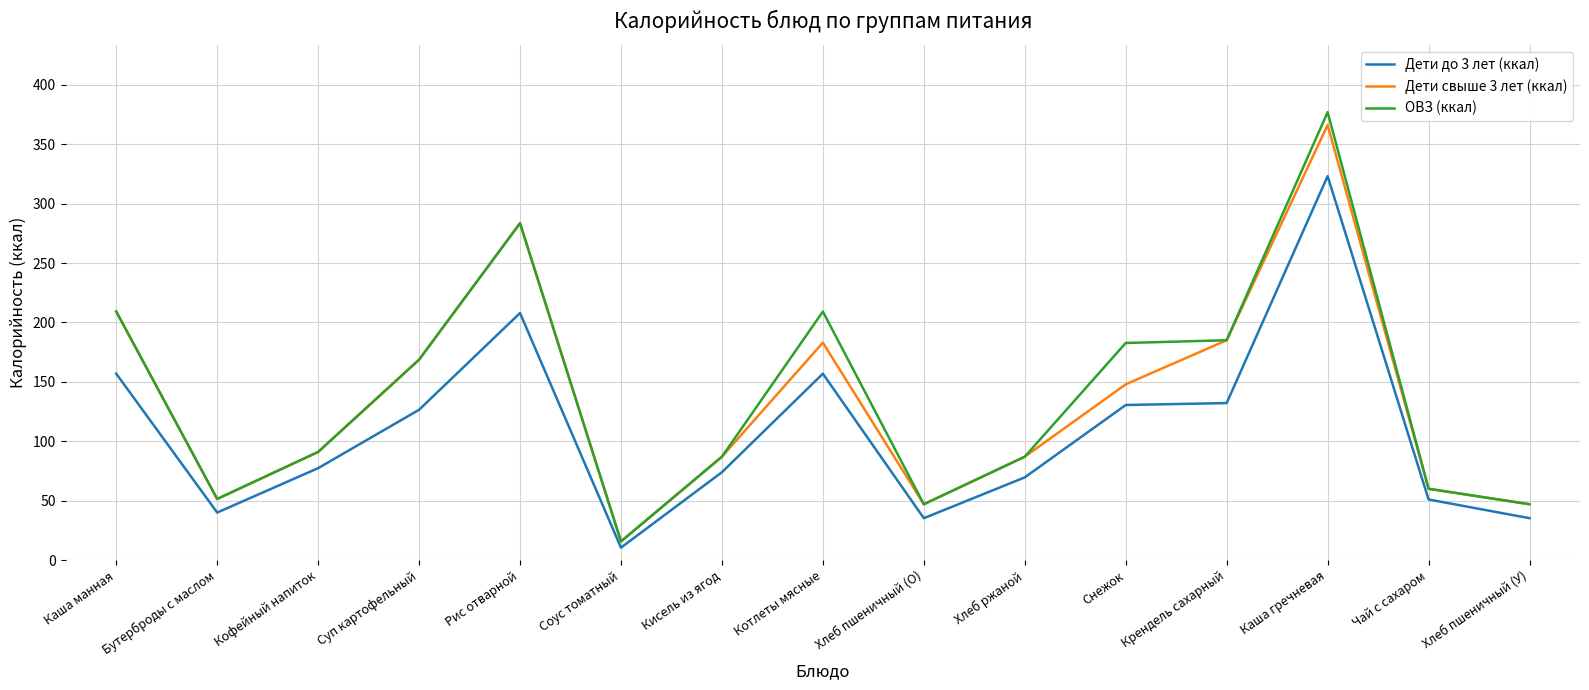

Where is the first local maximum for Дети до 3 лет (ккал)?

Рис отварной